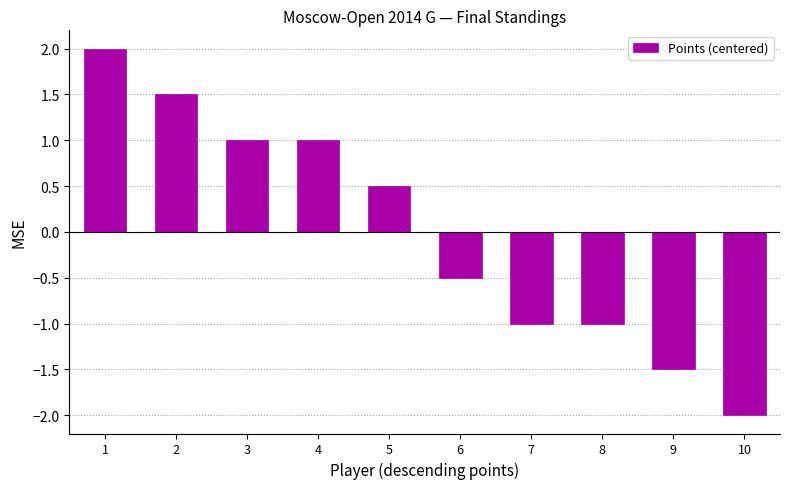

Are the bars grouped side by side (vs. stacked)?

No